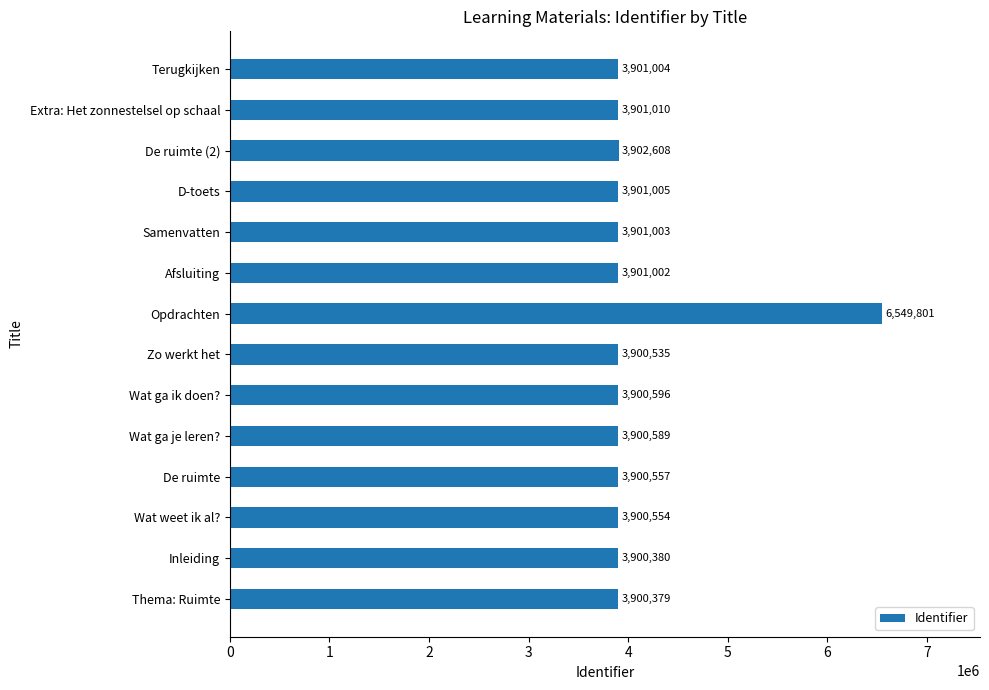

Reading top to bottom, what are all the values shown in this chart?

Terugkijken=3901004	Extra: Het zonnestelsel op schaal=3901010	De ruimte (2)=3902608	D-toets=3901005	Samenvatten=3901003	Afsluiting=3901002	Opdrachten=6549801	Zo werkt het=3900535	Wat ga ik doen?=3900596	Wat ga je leren?=3900589	De ruimte=3900557	Wat weet ik al?=3900554	Inleiding=3900380	Thema: Ruimte=3900379